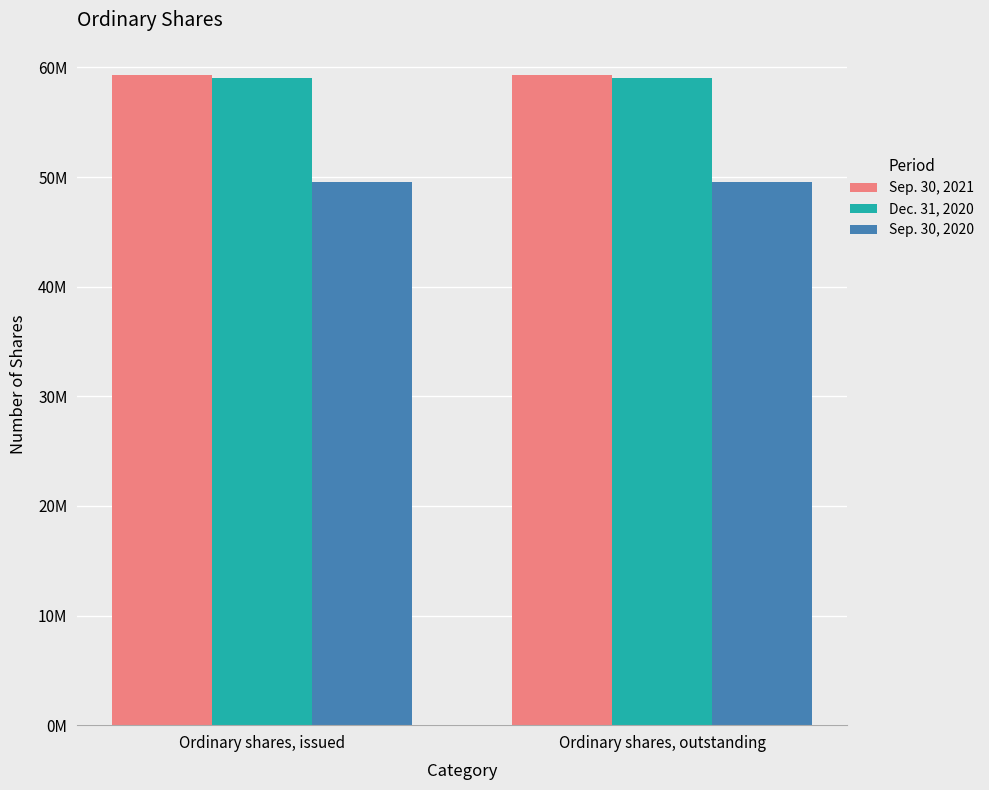

What position from the right is Ordinary shares, outstanding?

1